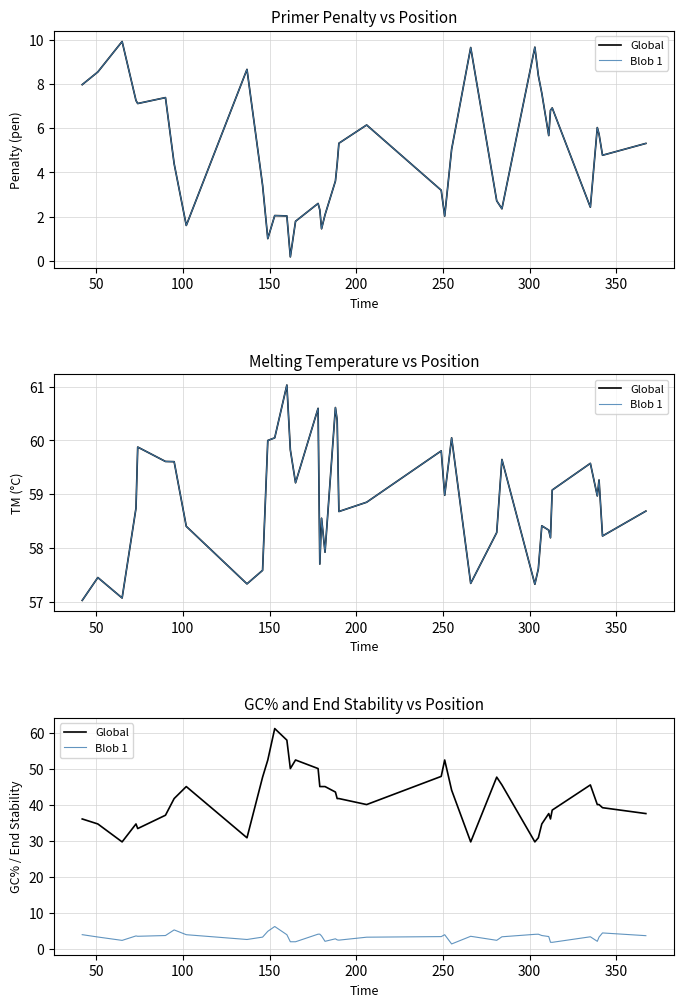

True or false: Global and Blob 1 intersect in this chart.

False